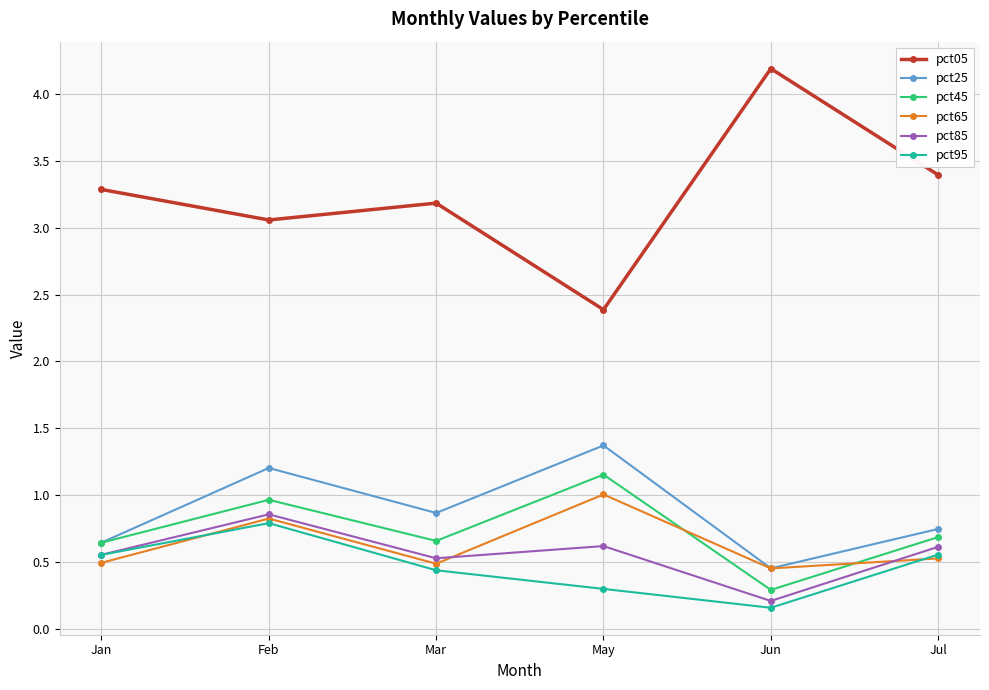

The value of pct25 at Feb is 1.2. True or false?

True